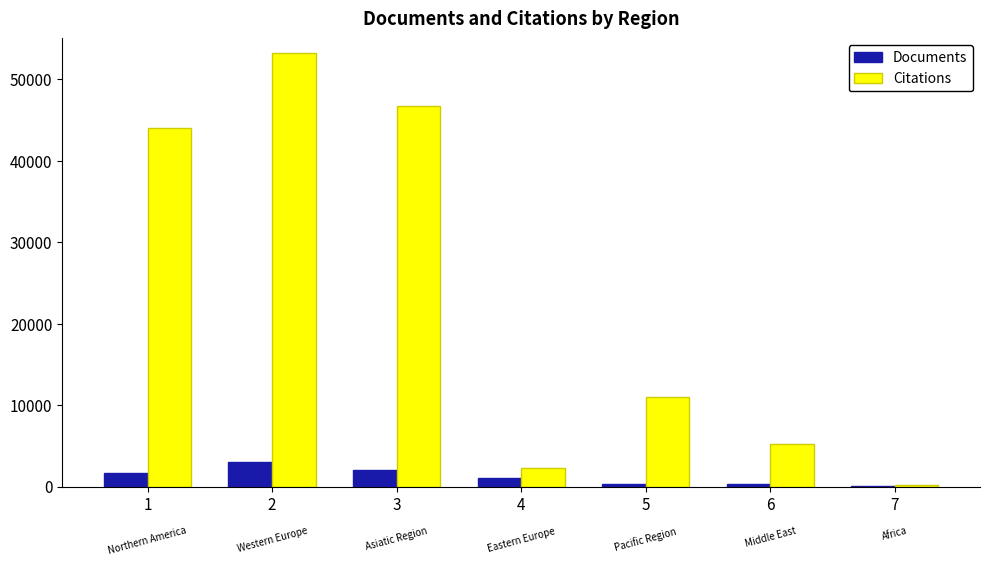

Which series has the largest total across all categories?

Citations